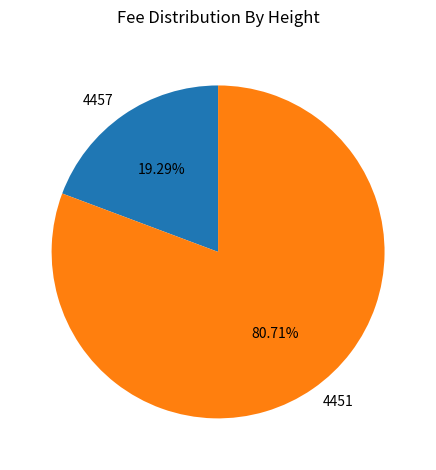

What is the largest slice in the pie chart?

4451